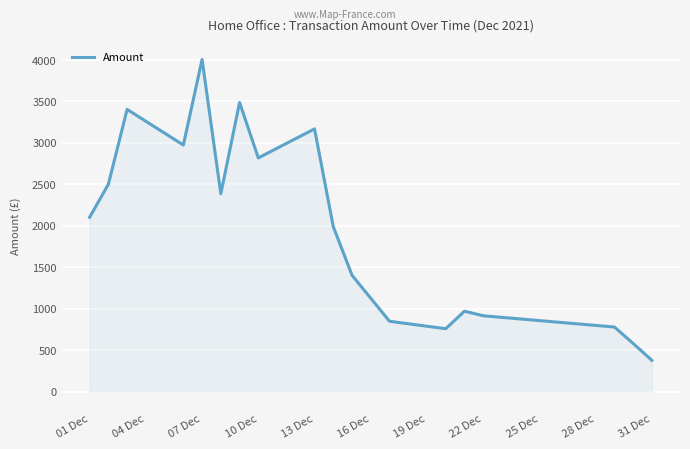

What is the smallest value displayed?

376.6